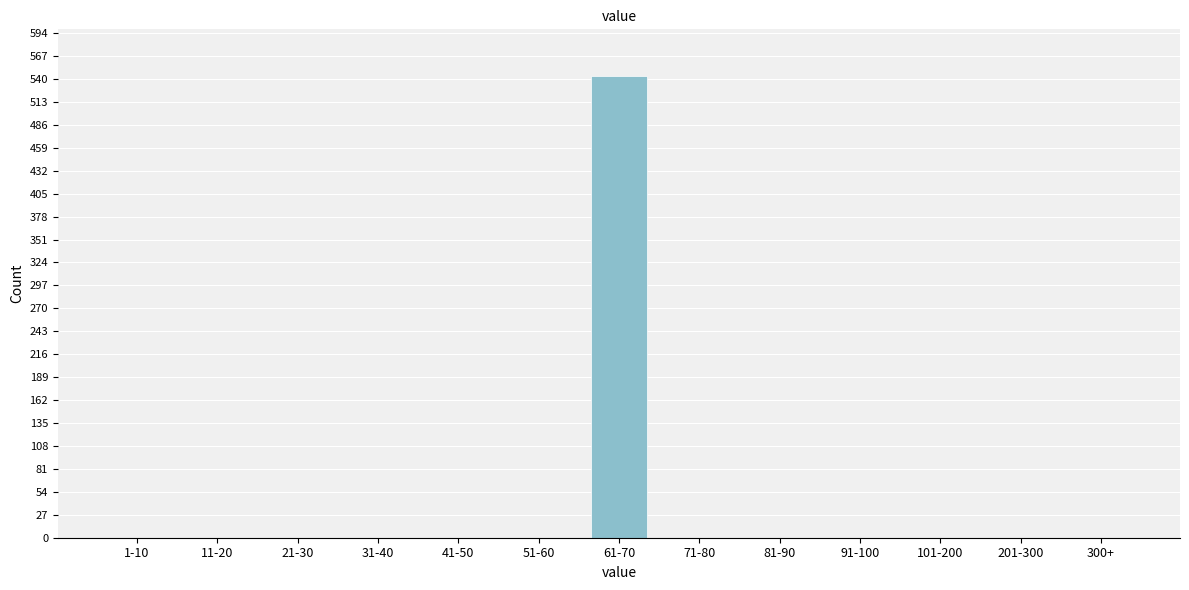

Reading left to right, what are all the values shown in this chart?

1-10=0	11-20=0	21-30=0	31-40=0	41-50=0	51-60=0	61-70=544	71-80=0	81-90=0	91-100=0	101-200=0	201-300=0	300+=0